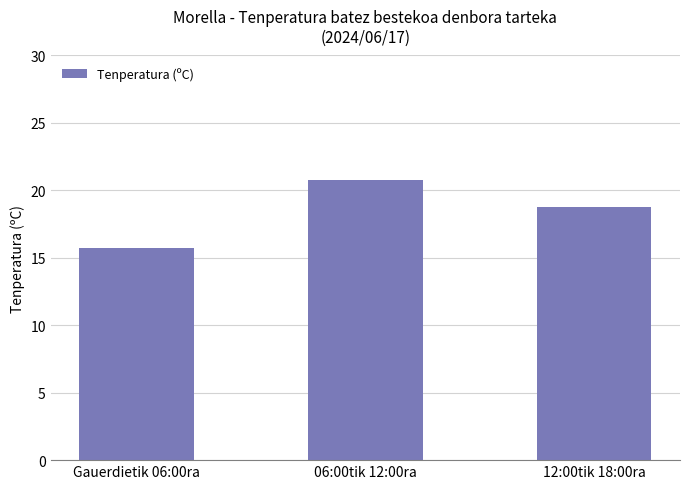

The chart shows a value of 11.0 at 12:00tik 18:00ra. True or false?

False